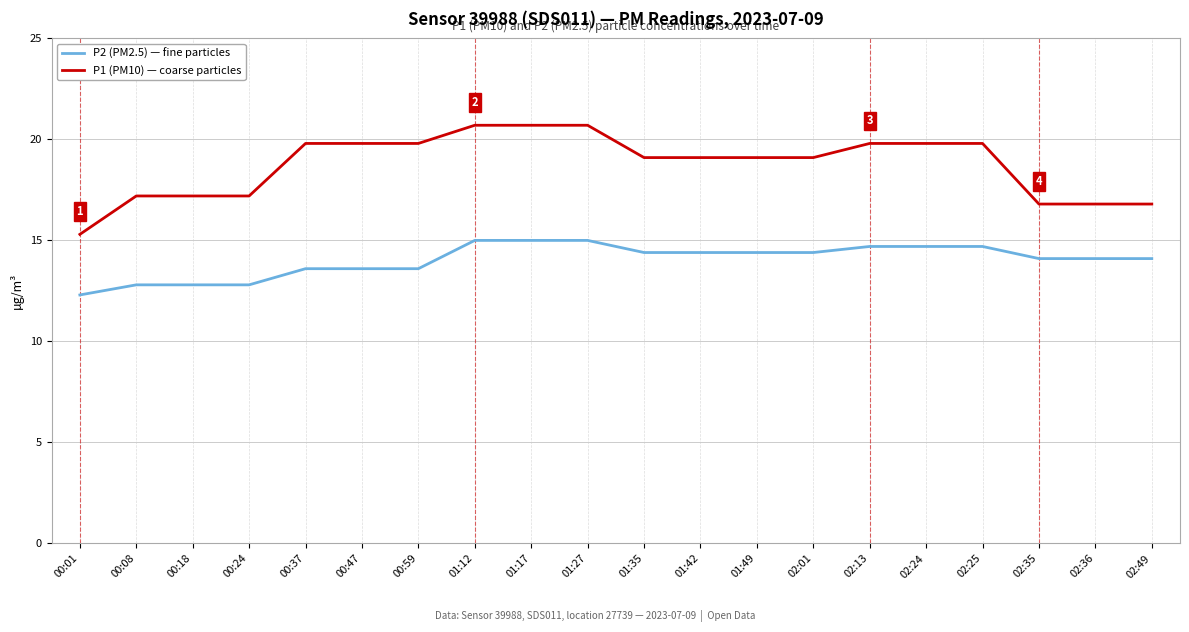

How many lines are shown in the chart?

2